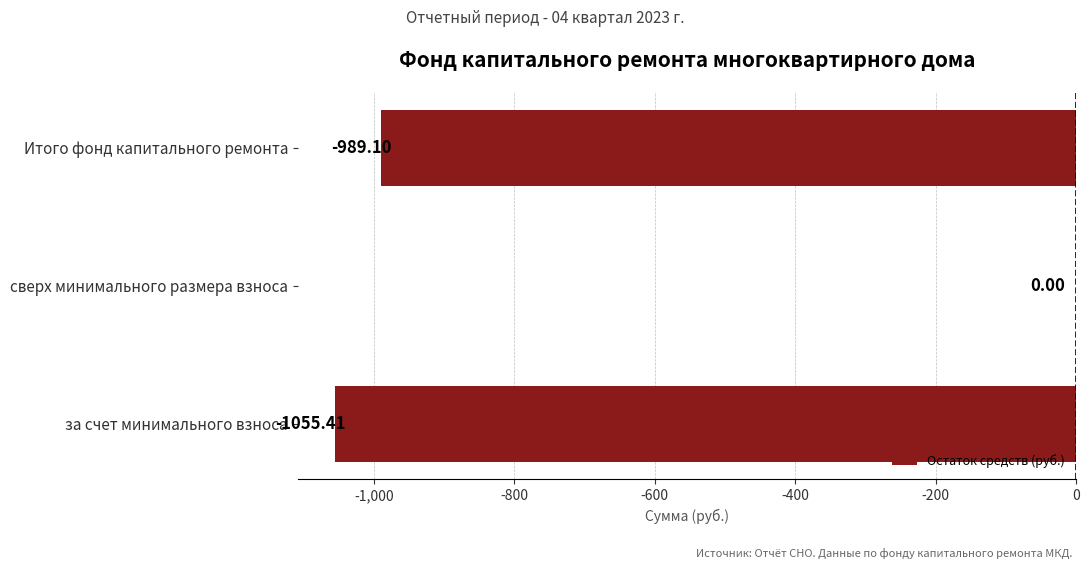

What is the average value?

-681.5